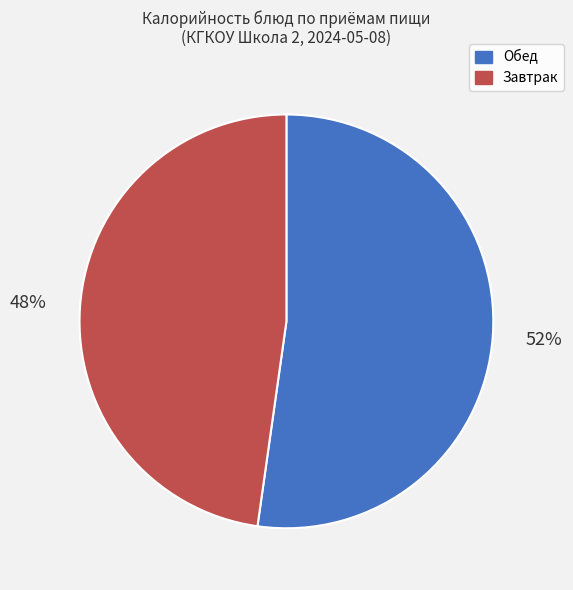

Does any single category account for the majority?

Yes